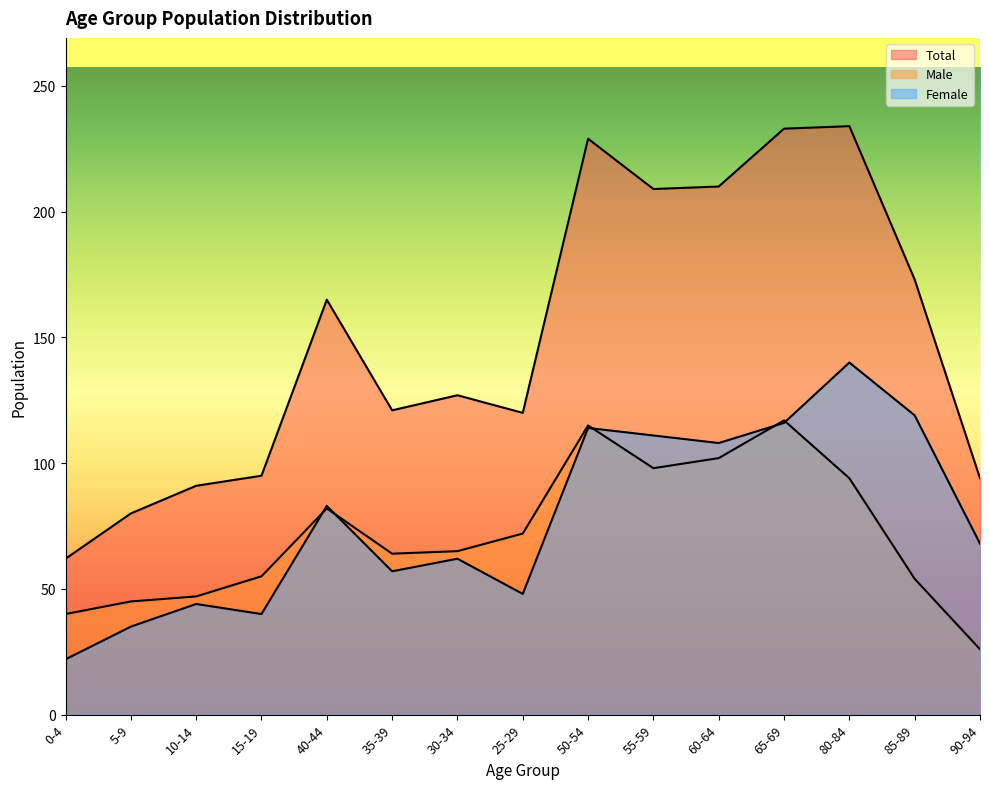

What are all the series names shown in the legend?

Total, Male, Female